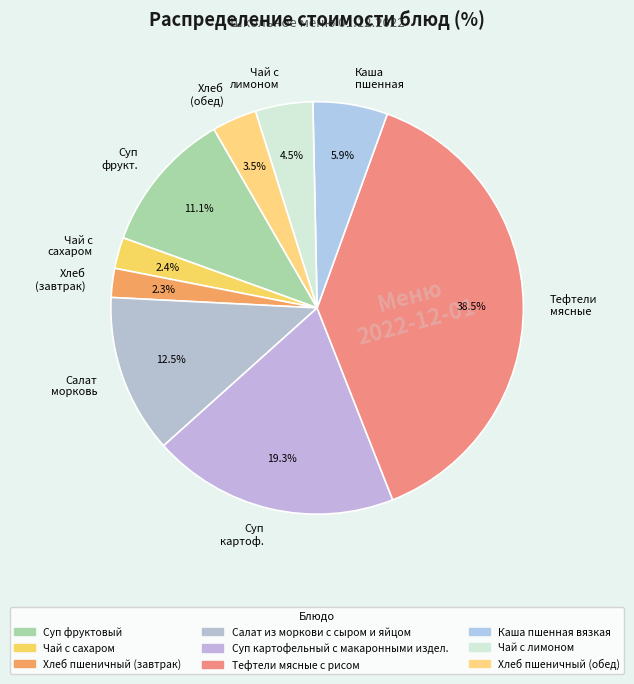

Which has a higher value, Тефтели мясные or Каша пшенная?

Тефтели мясные